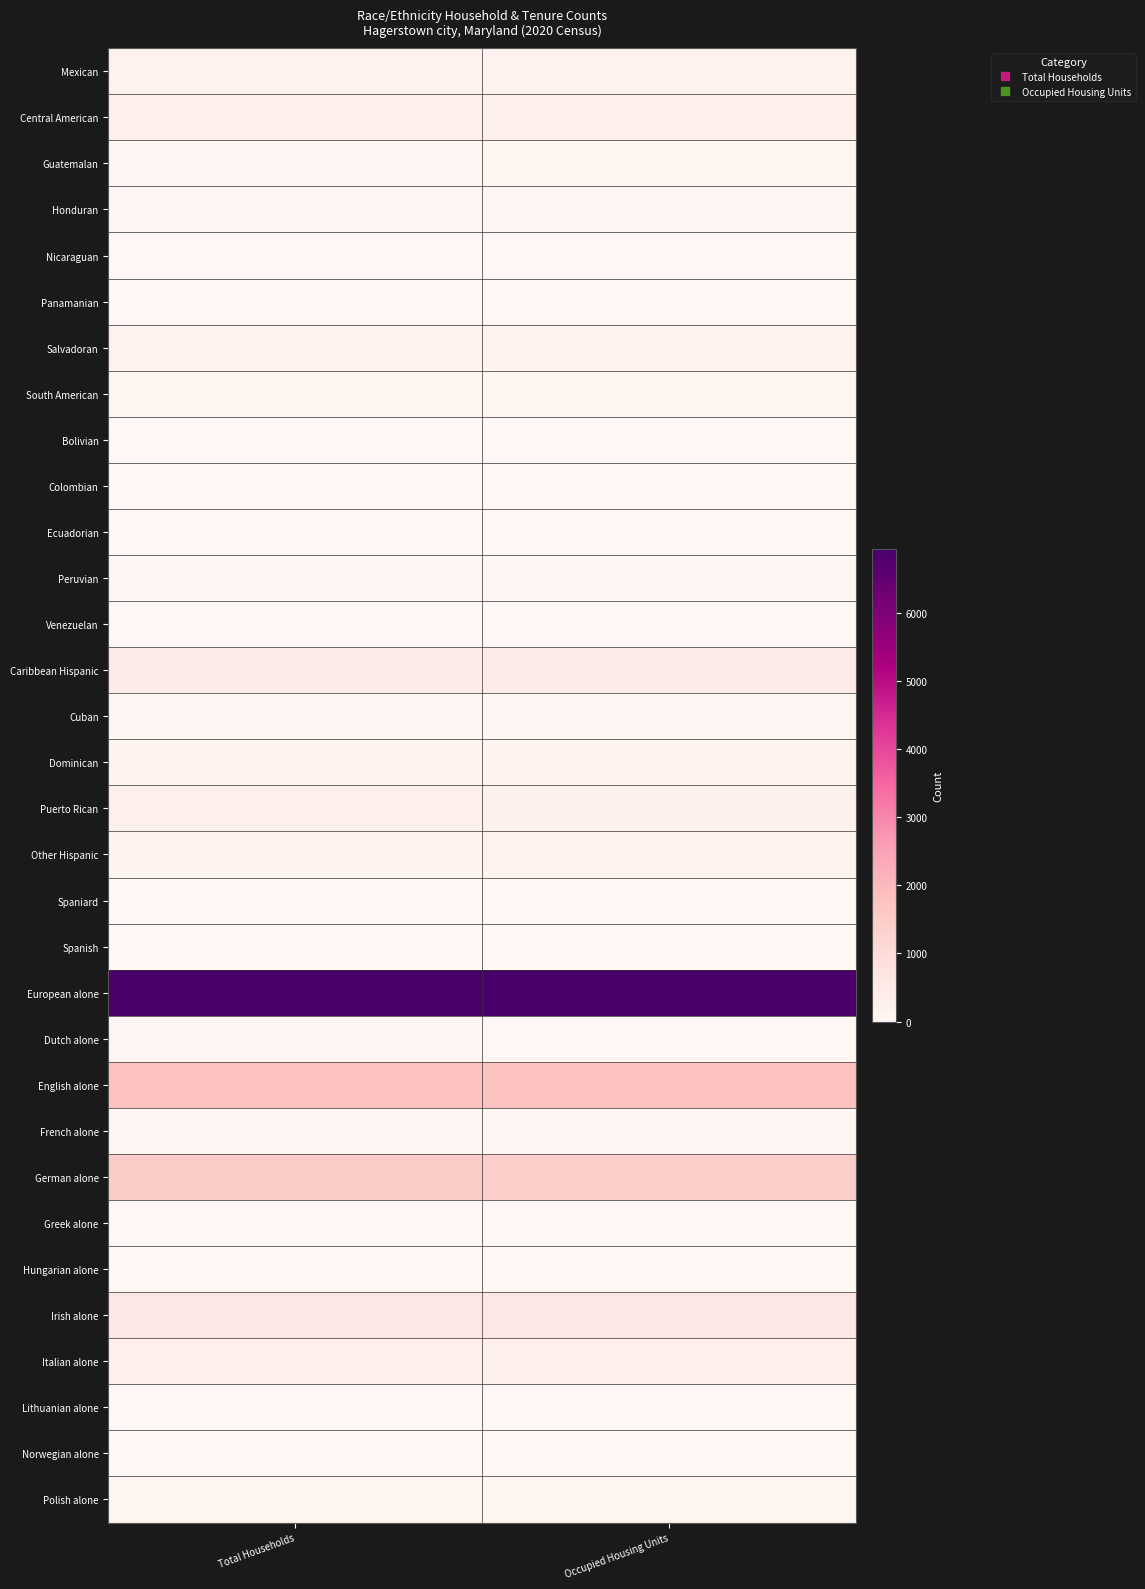

Reading left to right, transcribe all the data shown in this chart.

Mexican: Total Households=192	Occupied Housing Units=201
Central American: Total Households=317	Occupied Housing Units=309
Guatemalan: Total Households=37	Occupied Housing Units=60
Honduran: Total Households=39	Occupied Housing Units=46
Nicaraguan: Total Households=8	Occupied Housing Units=2
Panamanian: Total Households=22	Occupied Housing Units=6
Salvadoran: Total Households=190	Occupied Housing Units=200
South American: Total Households=99	Occupied Housing Units=103
Bolivian: Total Households=11	Occupied Housing Units=16
Colombian: Total Households=27	Occupied Housing Units=16
Ecuadorian: Total Households=24	Occupied Housing Units=24
Peruvian: Total Households=36	Occupied Housing Units=30
Venezuelan: Total Households=23	Occupied Housing Units=10
Caribbean Hispanic: Total Households=460	Occupied Housing Units=436
Cuban: Total Households=42	Occupied Housing Units=42
Dominican: Total Households=136	Occupied Housing Units=139
Puerto Rican: Total Households=278	Occupied Housing Units=262
Other Hispanic: Total Households=143	Occupied Housing Units=166
Spaniard: Total Households=25	Occupied Housing Units=23
Spanish: Total Households=17	Occupied Housing Units=25
European alone: Total Households=6901	Occupied Housing Units=6929
Dutch alone: Total Households=31	Occupied Housing Units=26
English alone: Total Households=1804	Occupied Housing Units=1799
French alone: Total Households=37	Occupied Housing Units=37
German alone: Total Households=1465	Occupied Housing Units=1447
Greek alone: Total Households=16	Occupied Housing Units=12
Hungarian alone: Total Households=16	Occupied Housing Units=20
Irish alone: Total Households=569	Occupied Housing Units=576
Italian alone: Total Households=290	Occupied Housing Units=283
Lithuanian alone: Total Households=14	Occupied Housing Units=16
Norwegian alone: Total Households=22	Occupied Housing Units=16
Polish alone: Total Households=91	Occupied Housing Units=83